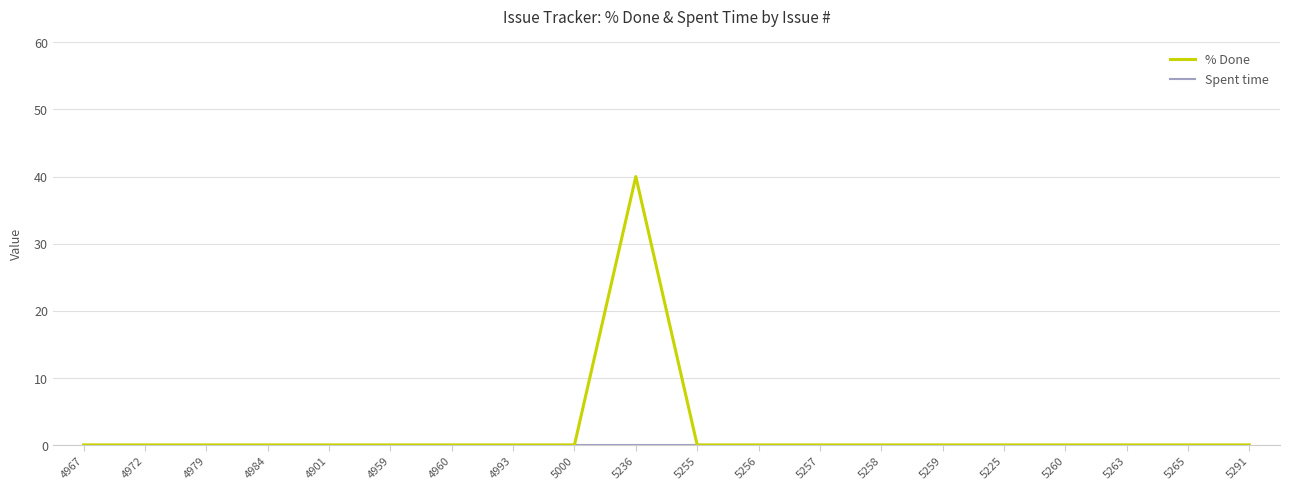

At which category is the sum across all series the highest?

5236